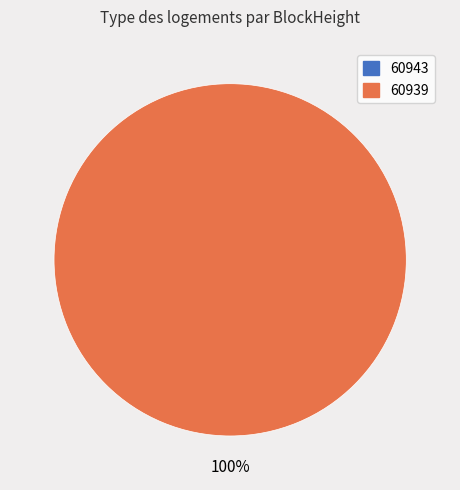

To the nearest percent, what is the difference between the largest and smallest slice percentages?

100%